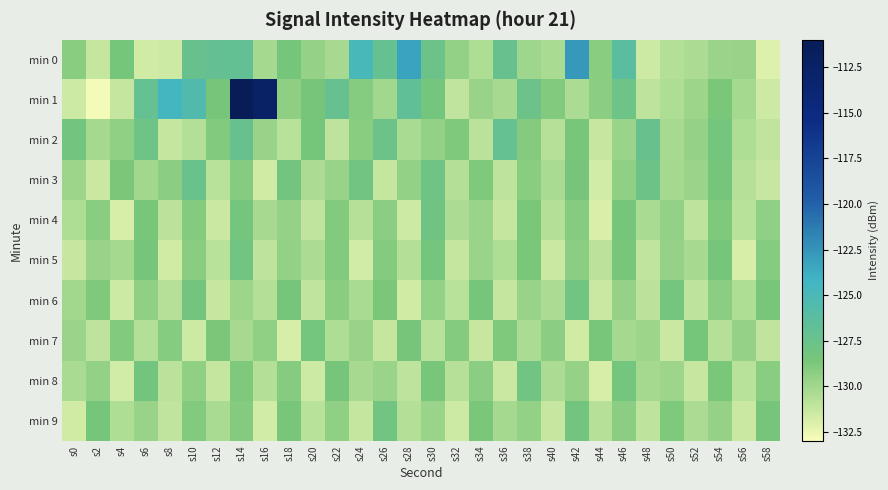

How many data points does each series have?

30